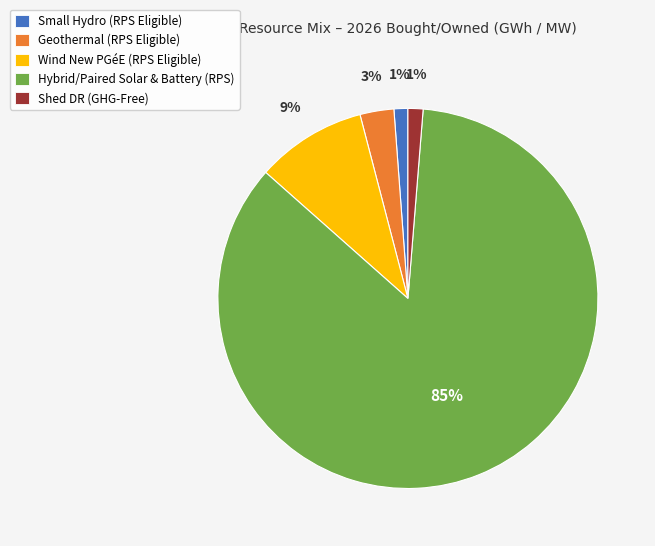

To the nearest percent, what is the average slice percentage?

20%